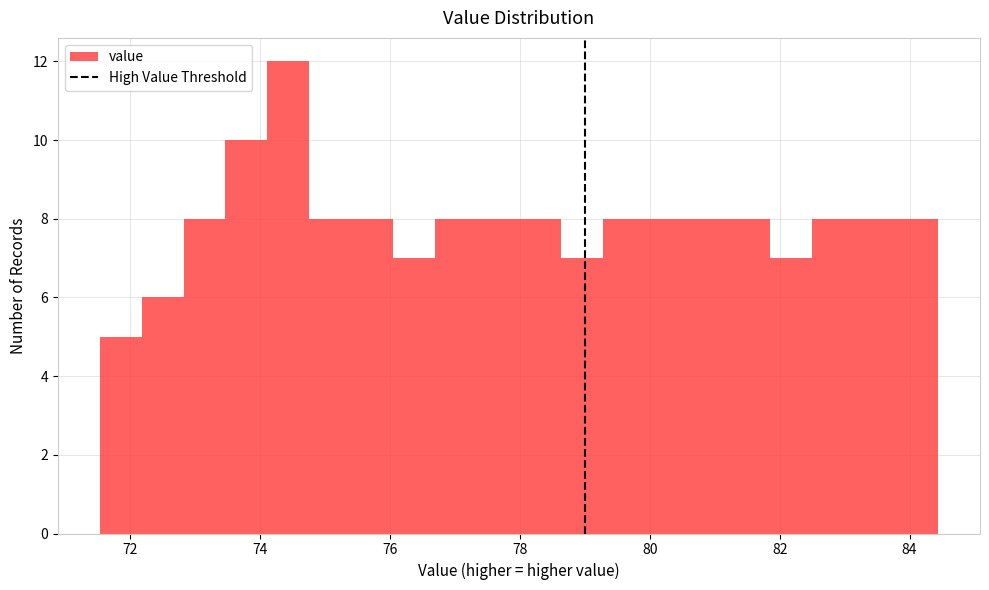

Around what value on the x-axis is the tallest bar? Give the approximate position of its centre, as read against the axis.

74.4